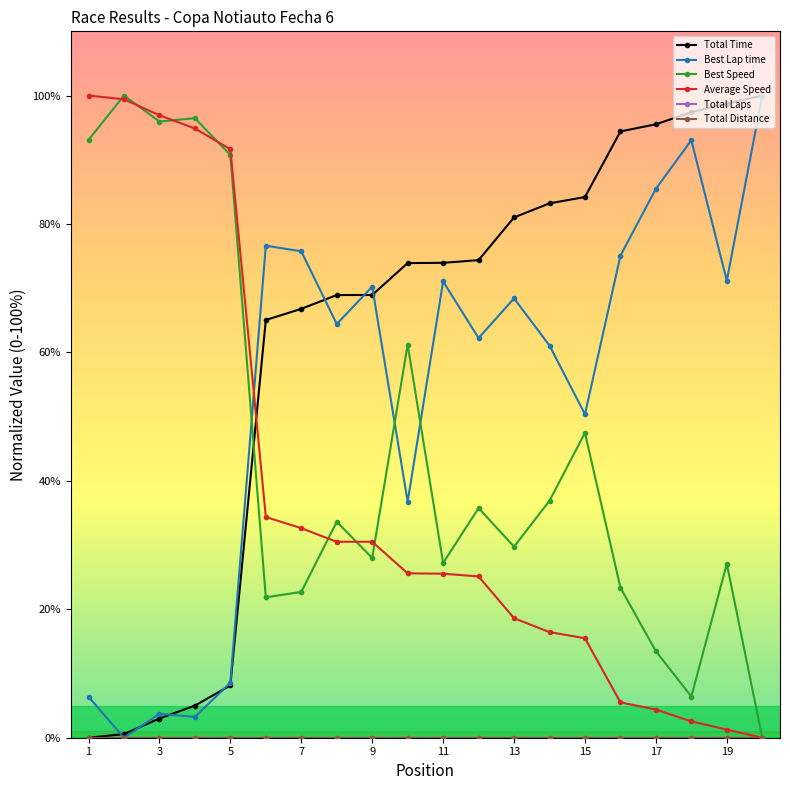

Is this an area chart (filled region under the line)?

No